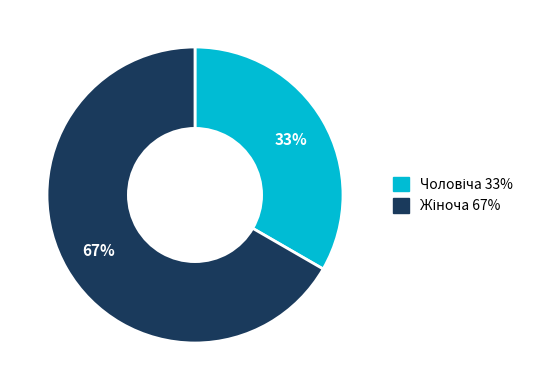

To the nearest percent, what is the average slice percentage?

50%